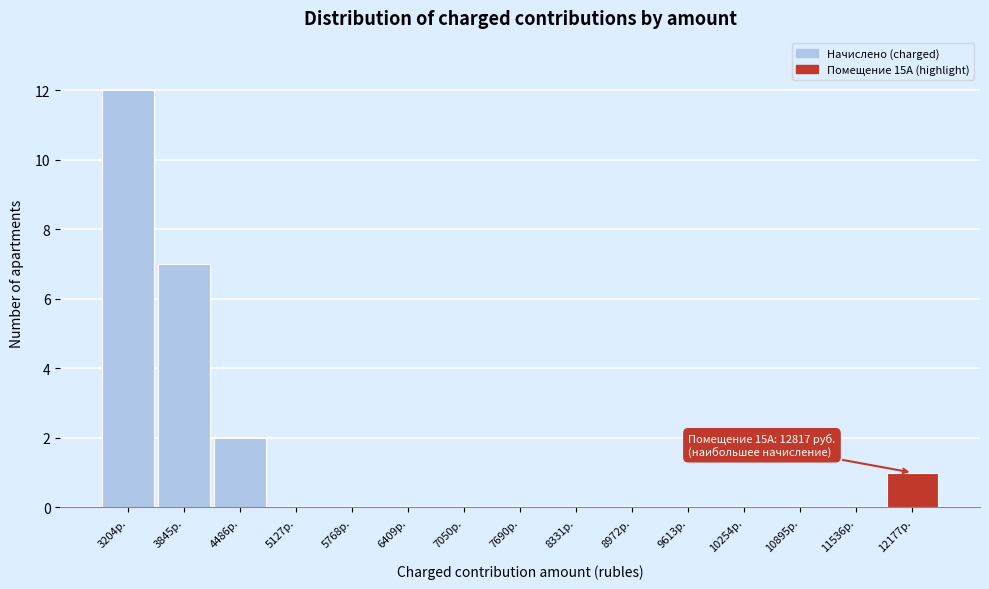

Reading left to right, extract all data points from this chart.

3204р.=12	3845р.=7	4486р.=2	5127р.=0	5768р.=0	6409р.=0	7050р.=0	7690р.=0	8331р.=0	8972р.=0	9613р.=0	10254р.=0	10895р.=0	11536р.=0	12177р.=1